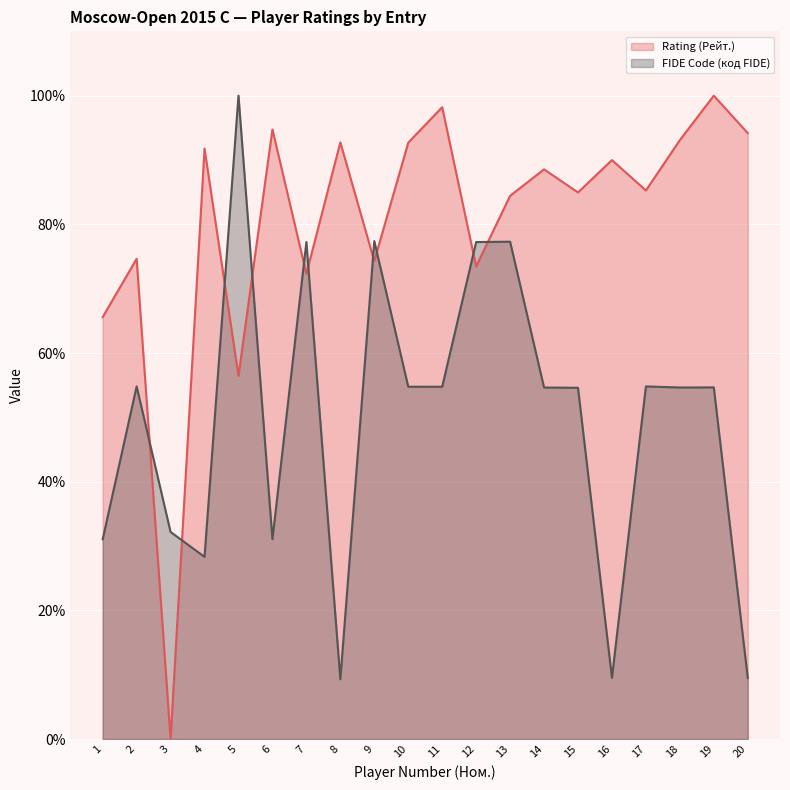

Which series has the largest range (max minus min)?

Rating (Рейт.)